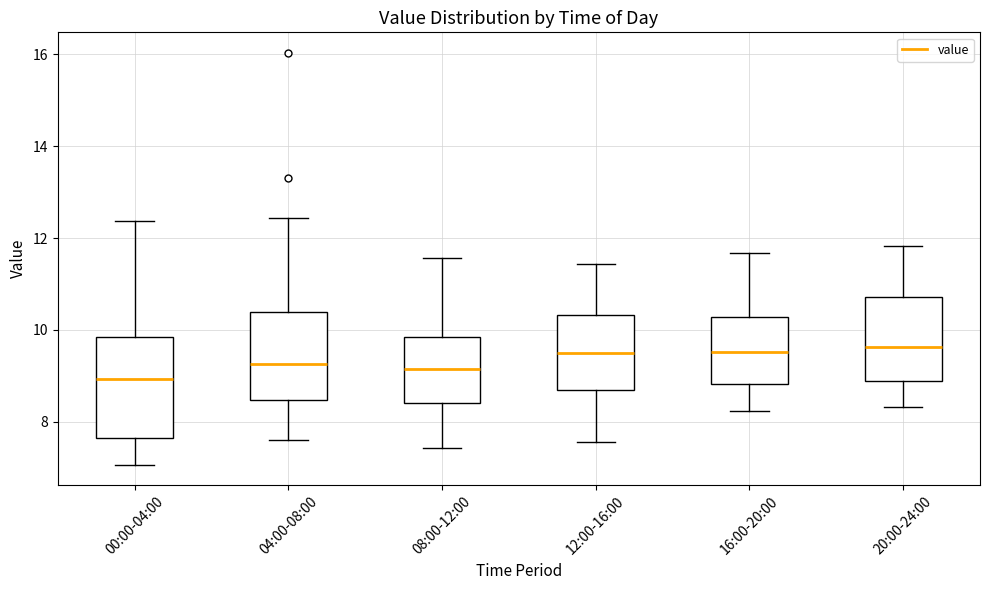

Which box's median line is the lowest?

00:00-04:00